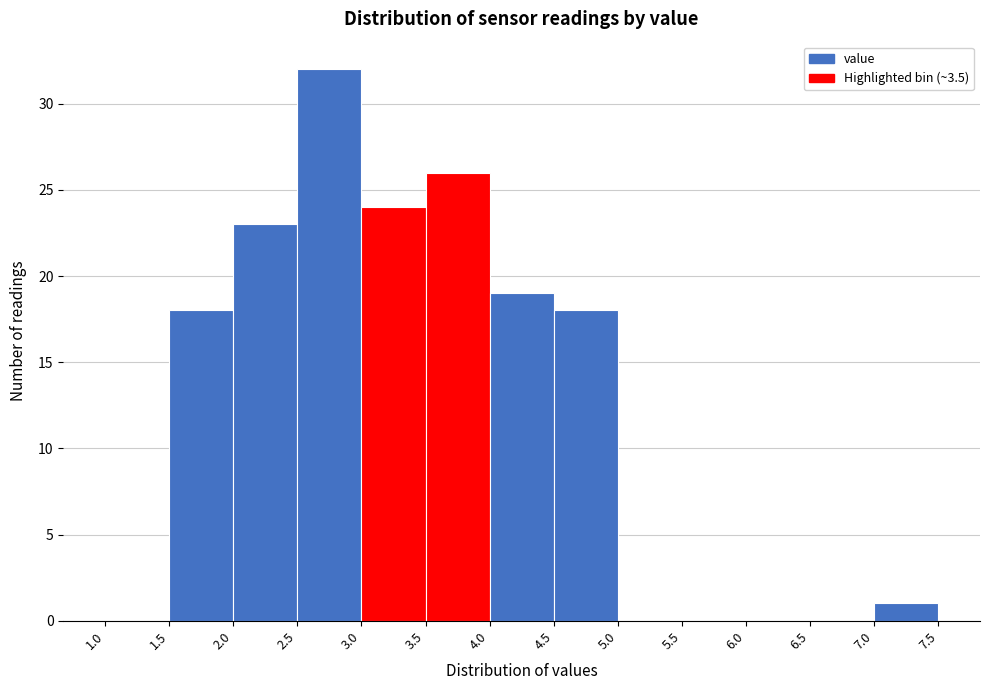

Reading left to right, list every bar in this chart as the range it spans on the x-axis followed by its height. The values are not printed on the chart, so give them approximately, as read against the axis.

1.0 to 1.5: 0
1.5 to 2.0: 18
2.0 to 2.5: 23
2.5 to 3.0: 32
3.0 to 3.5: 24
3.5 to 4.0: 26
4.0 to 4.5: 19
4.5 to 5.0: 18
5.0 to 5.5: 0
5.5 to 6.0: 0
6.0 to 6.5: 0
6.5 to 7.0: 0
7.0 to 7.5: 1